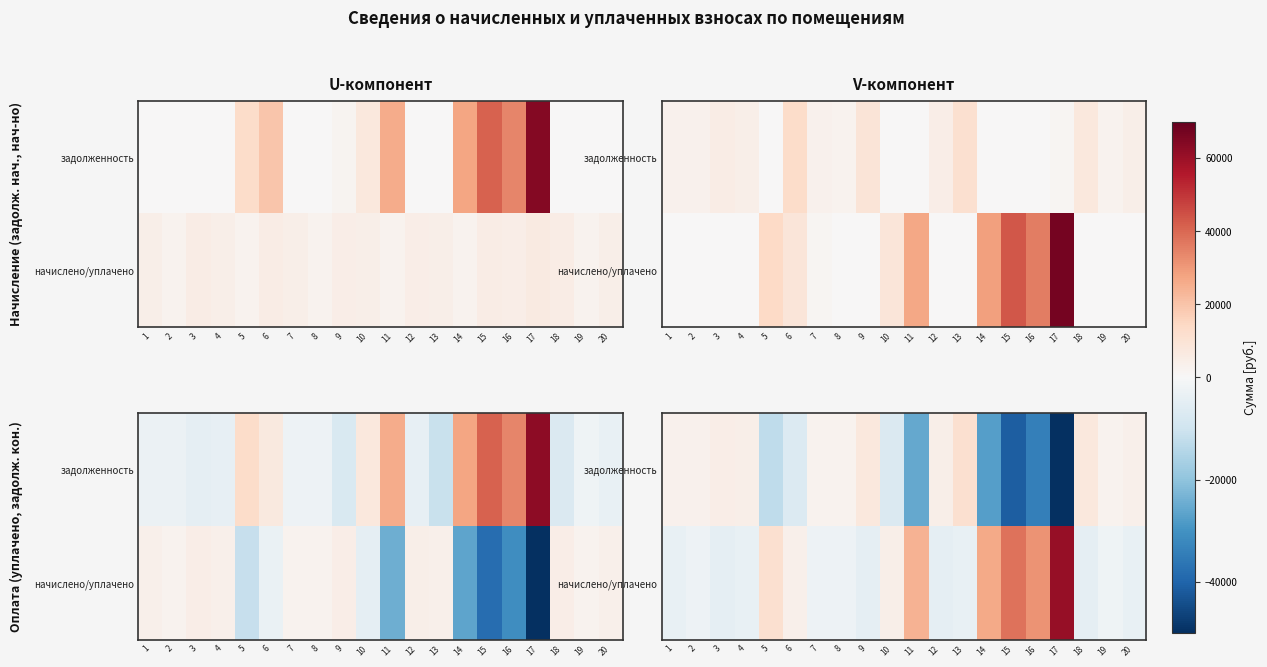

Is it true that row_0 equals 4289.5 at 12?

True